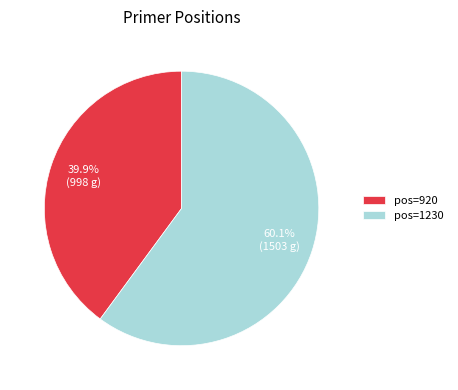

What is the largest slice in the pie chart?

pos=1230